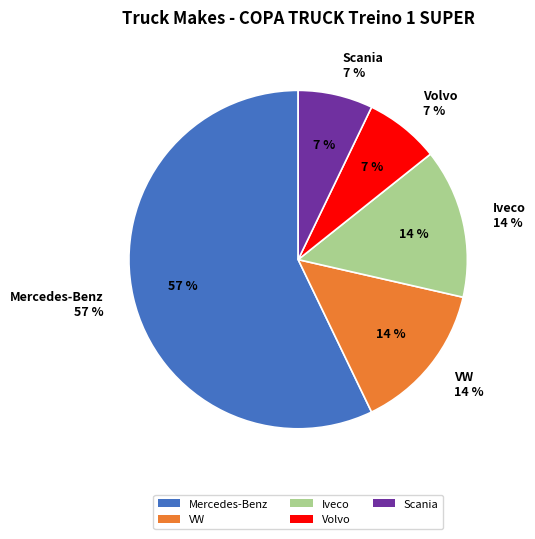

Is it true that Volvo is 7% of the pie?

True